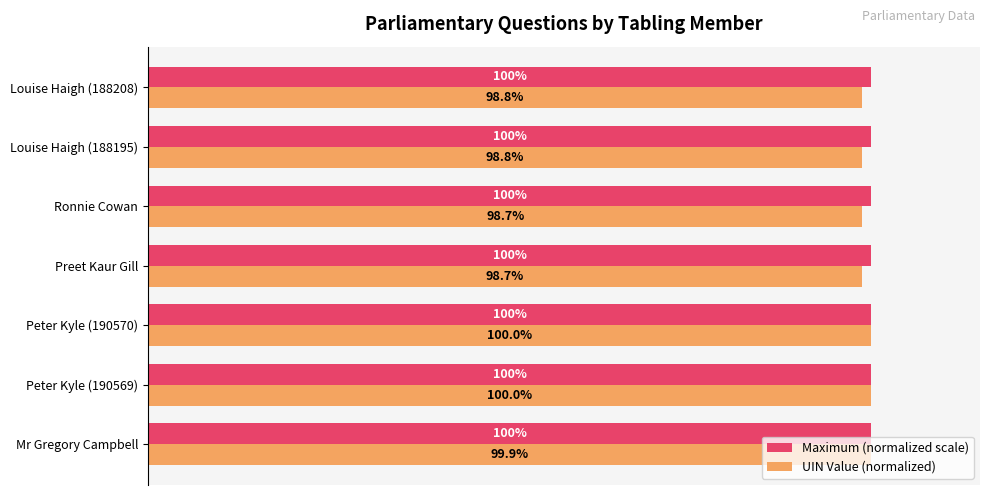

List the series in order of their overall mean, lowest first.

UIN Value (normalized), Maximum (normalized scale)